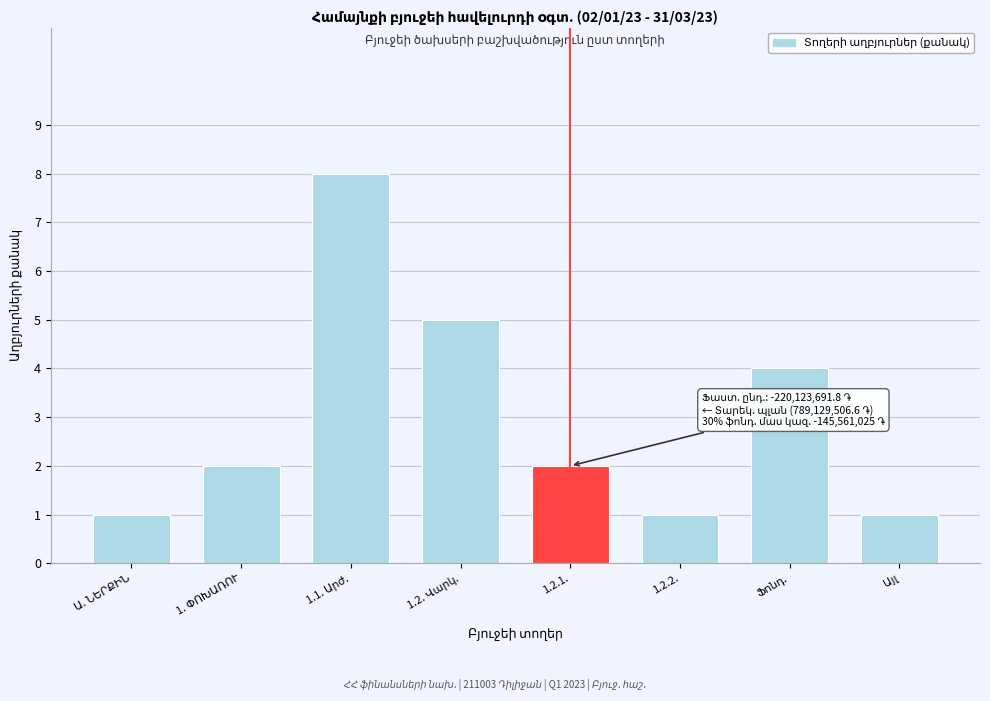

Reading left to right, list all the values displayed in this chart.

1	2	8	5	2	1	4	1